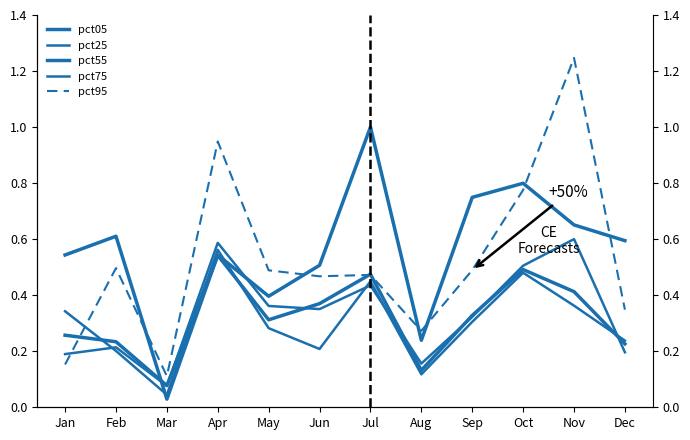

The value of pct75 at Oct is 0.5. True or false?

True